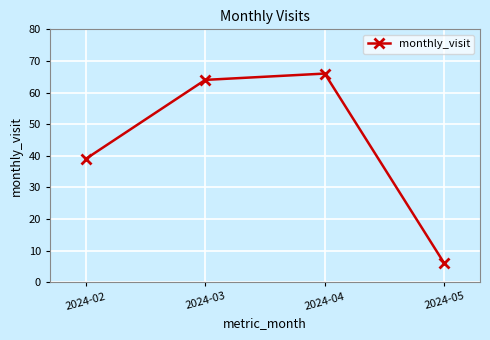

How many values are below 64?

2